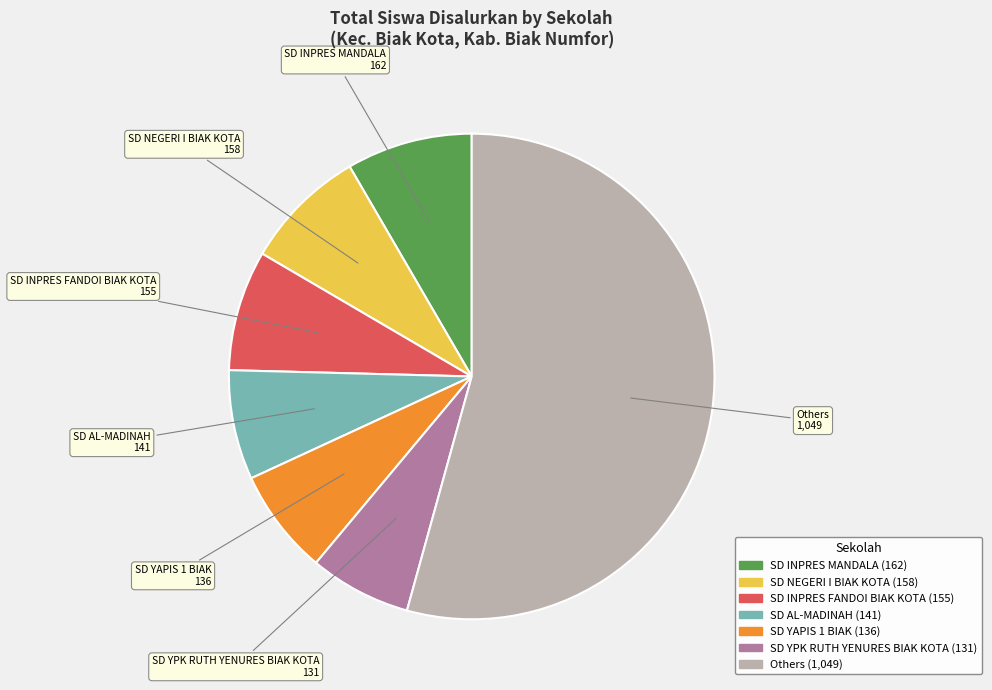

Count the number of slices in the pie.

7